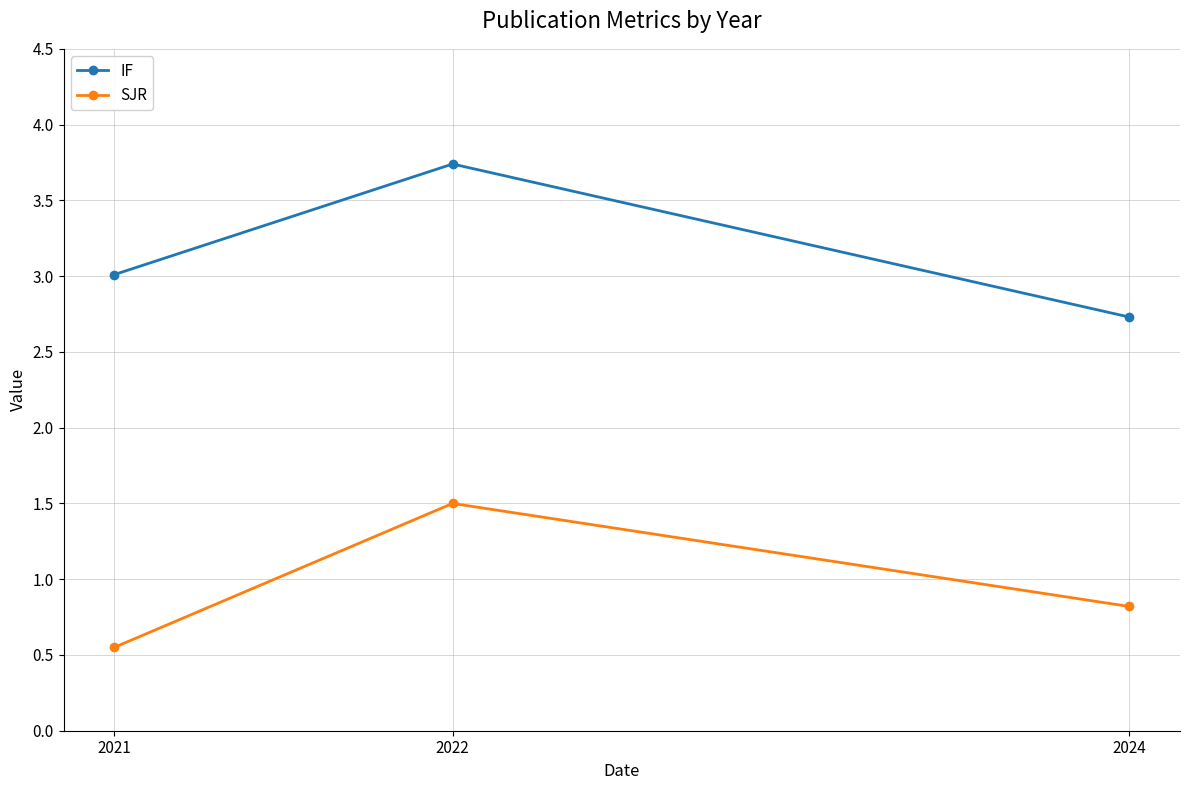

Is it true that IF equals 3.7 at 2022?

True